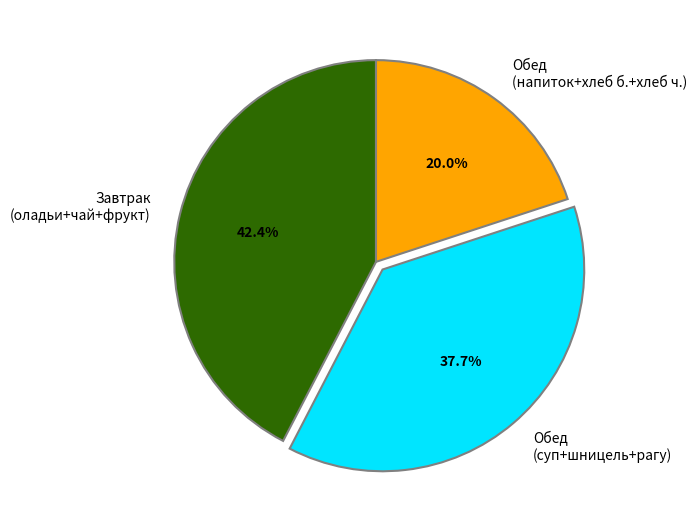

To the nearest percent, what is the difference between the largest and smallest slice percentages?

22%